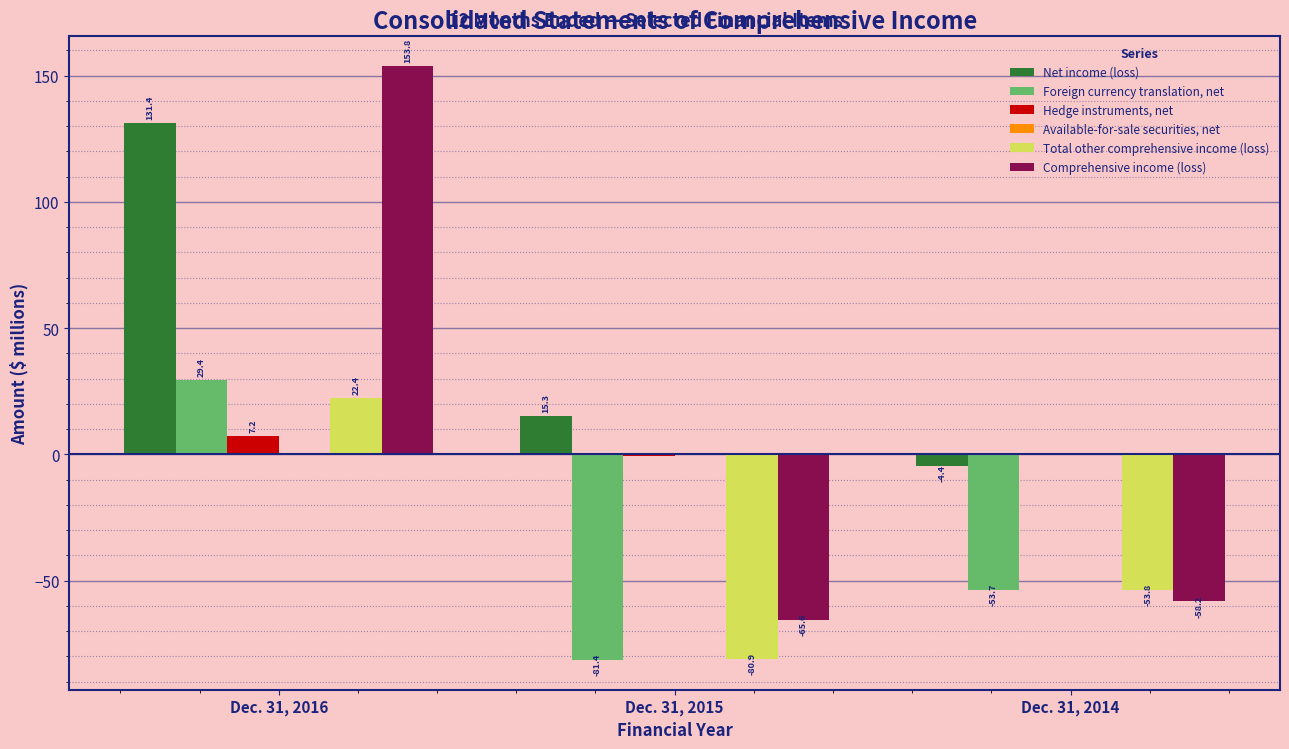

What is the maximum value shown in the chart?

153.8